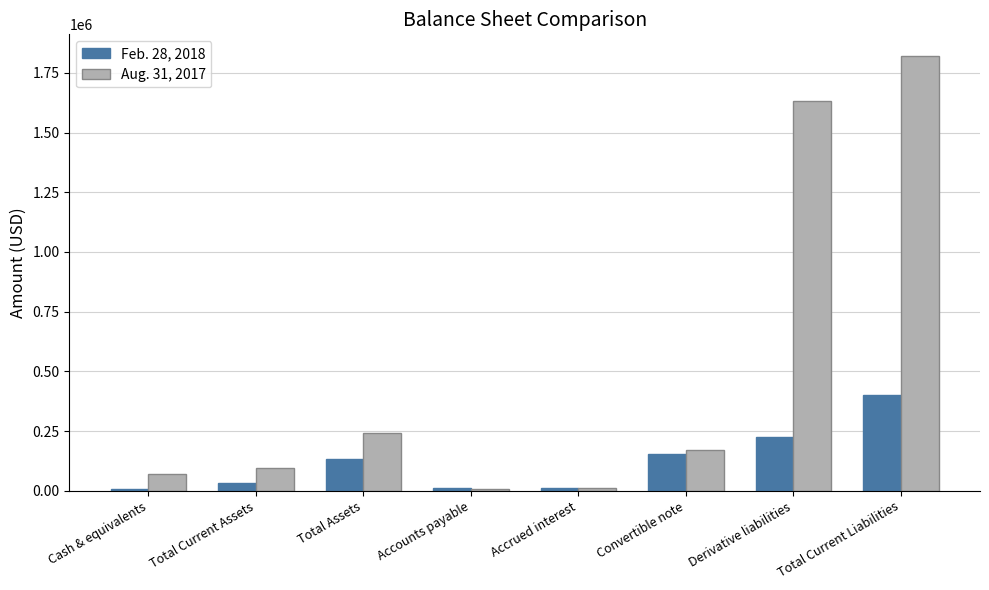

Is it true that Feb. 28, 2018 equals 12218 at Accrued interest?

True